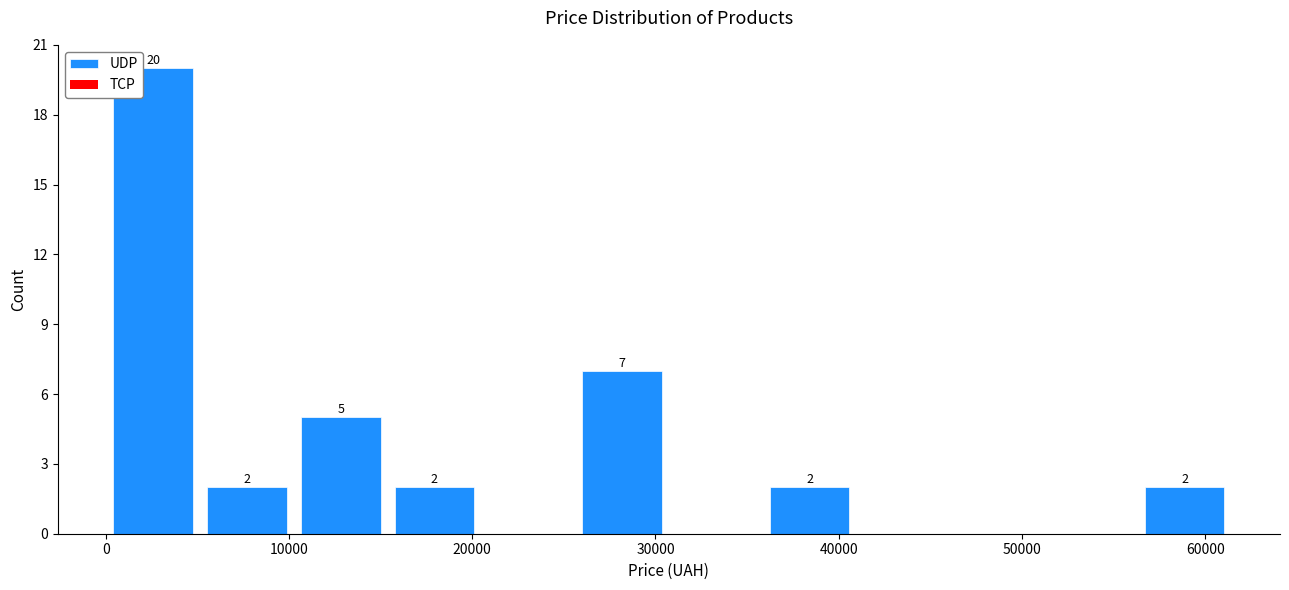

Over which range of the x-axis is the bar tallest?

0 to 5000